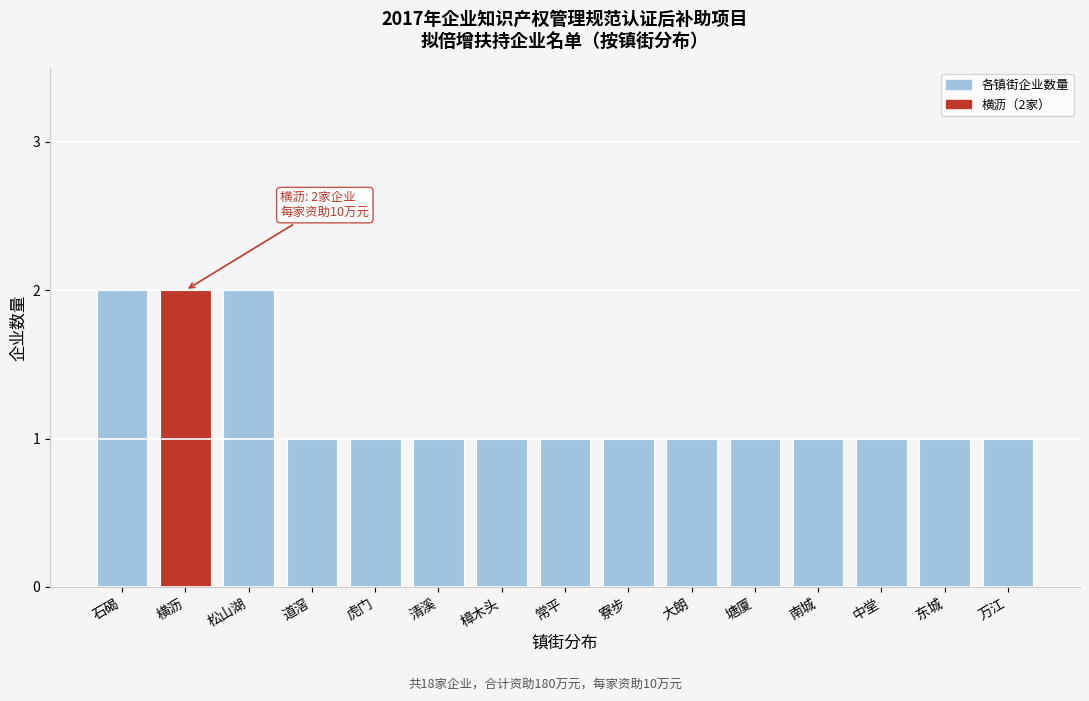

Reading right to left, what are all the values shown in this chart?

万江=1	东城=1	中堂=1	南城=1	塘厦=1	大朗=1	寮步=1	常平=1	樟木头=1	清溪=1	虎门=1	道滘=1	松山湖=2	横沥=2	石碣=2